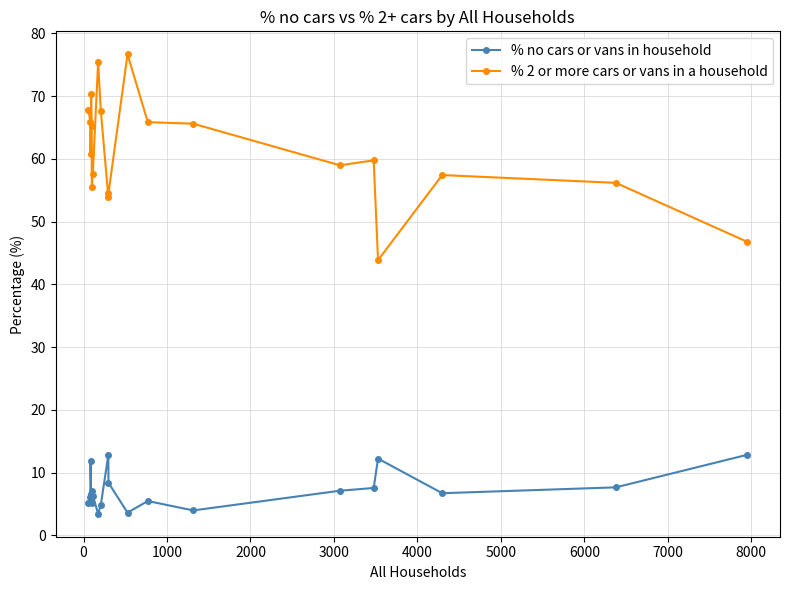

What is the greatest value displayed?

76.7